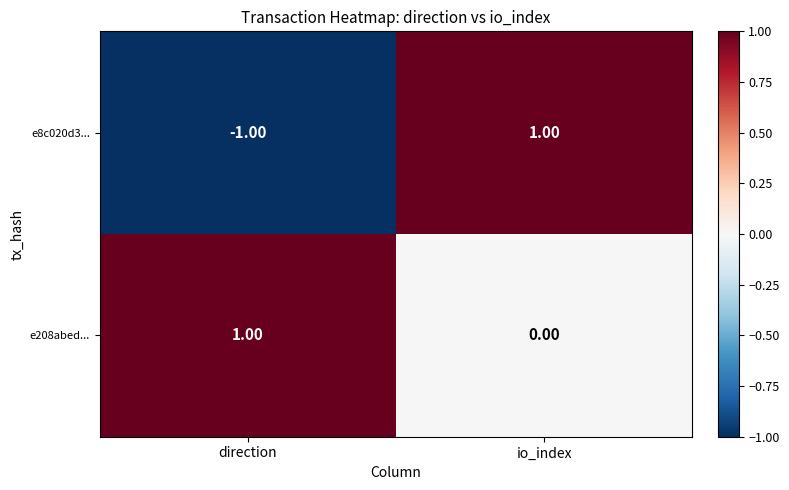

List the series in order of their overall mean, highest first.

e208abed..., e8c020d3...